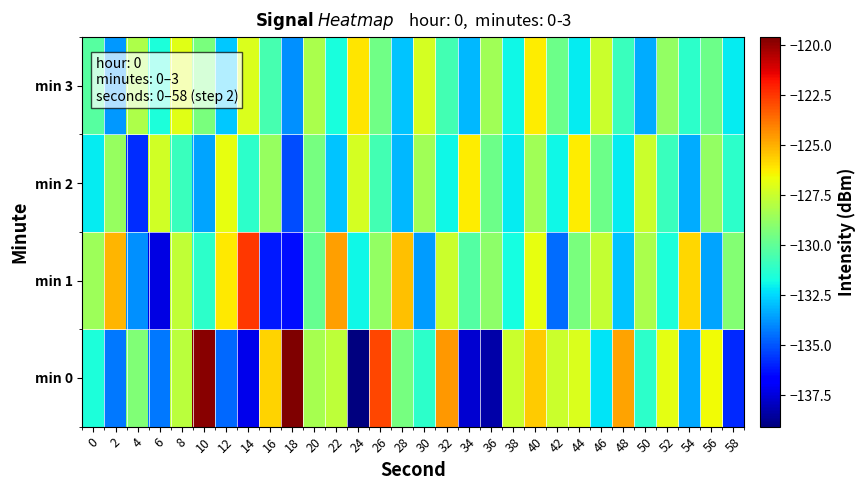

Which label corresponds to the largest value in the chart?

18